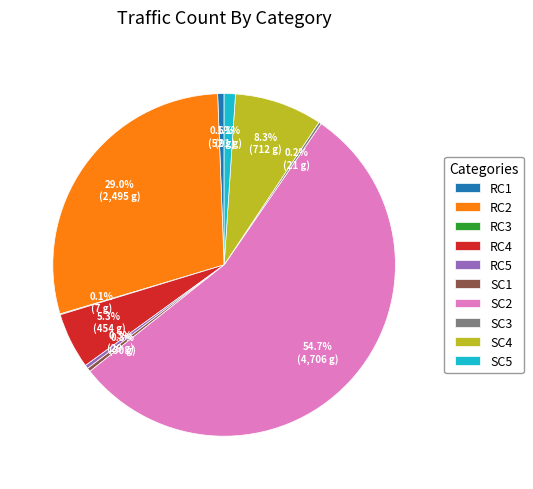

Do SC5 and RC4 together represent more than half of the pie?

No